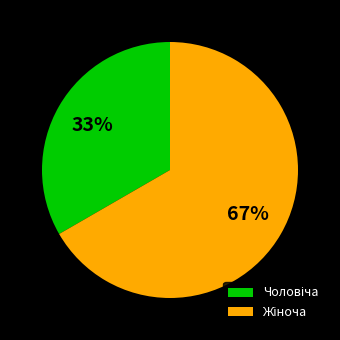

Is there any slice that represents more than half of the pie?

Yes